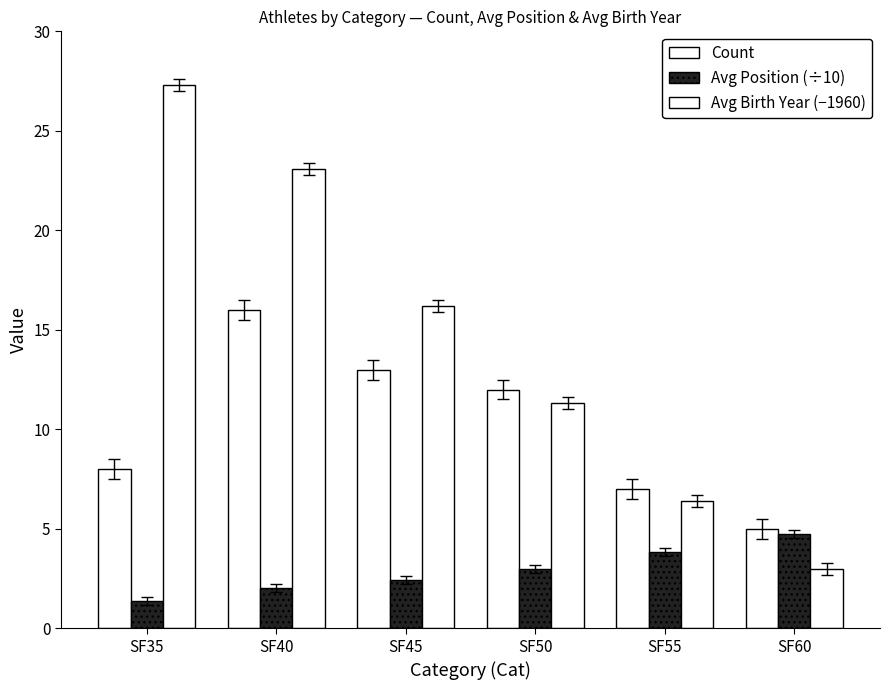

Does the chart contain any negative values?

No